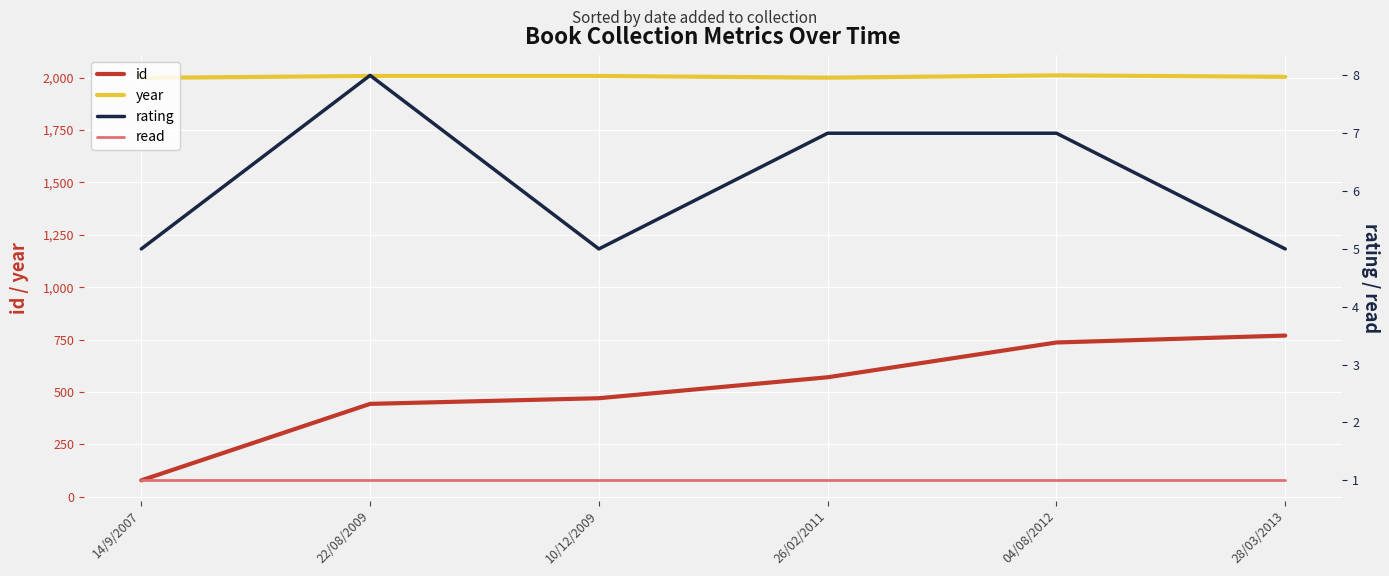

At which category is the sum across all series the highest?

28/03/2013